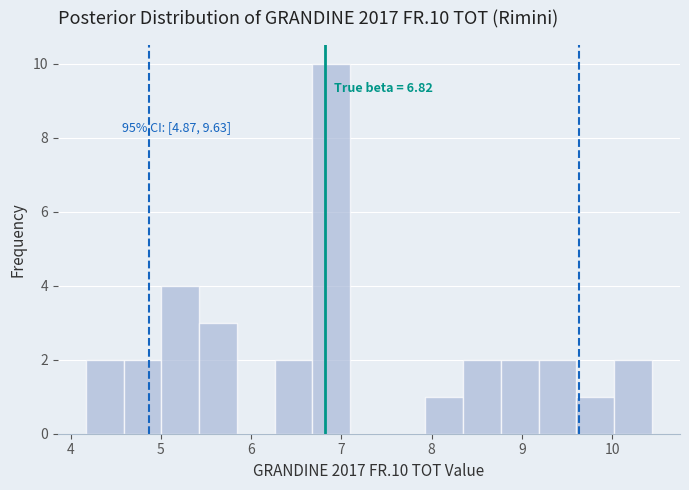

Over which range of the x-axis is the bar tallest?

6.7 to 7.1